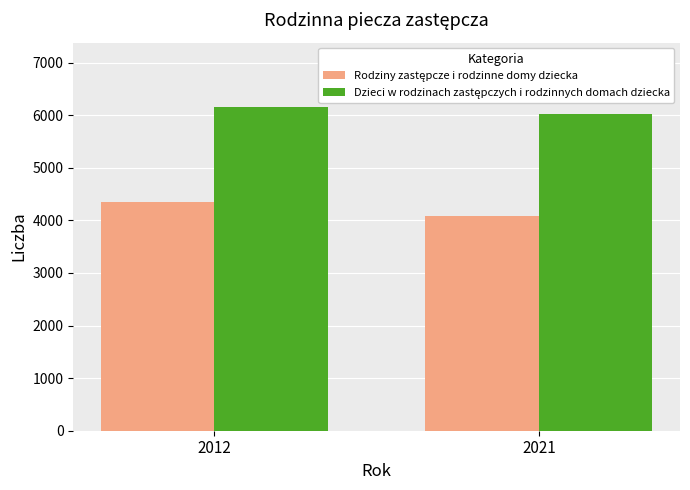

At which category is the sum across all series the highest?

2012